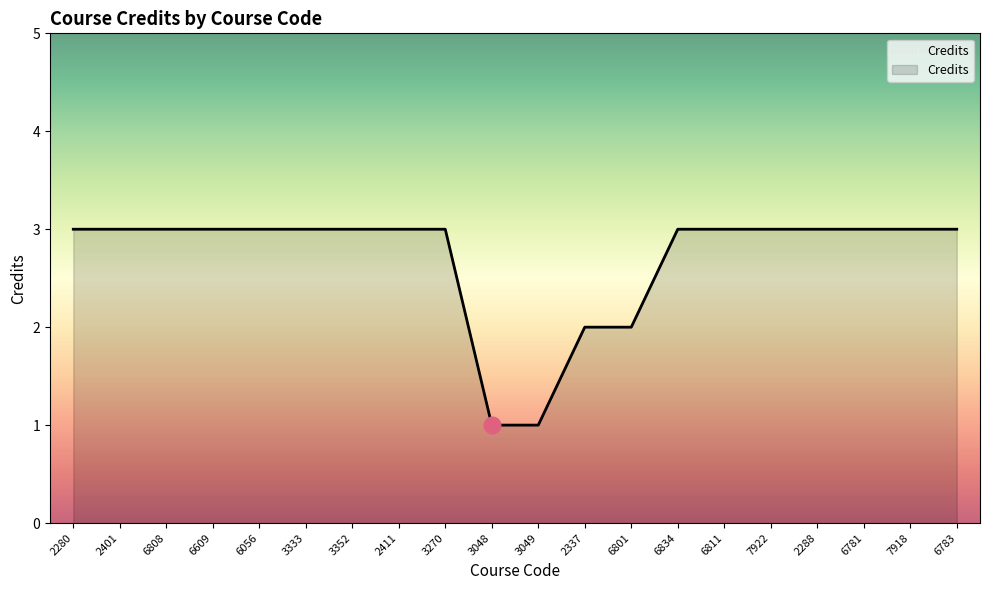

What position from the left is 2411?

8